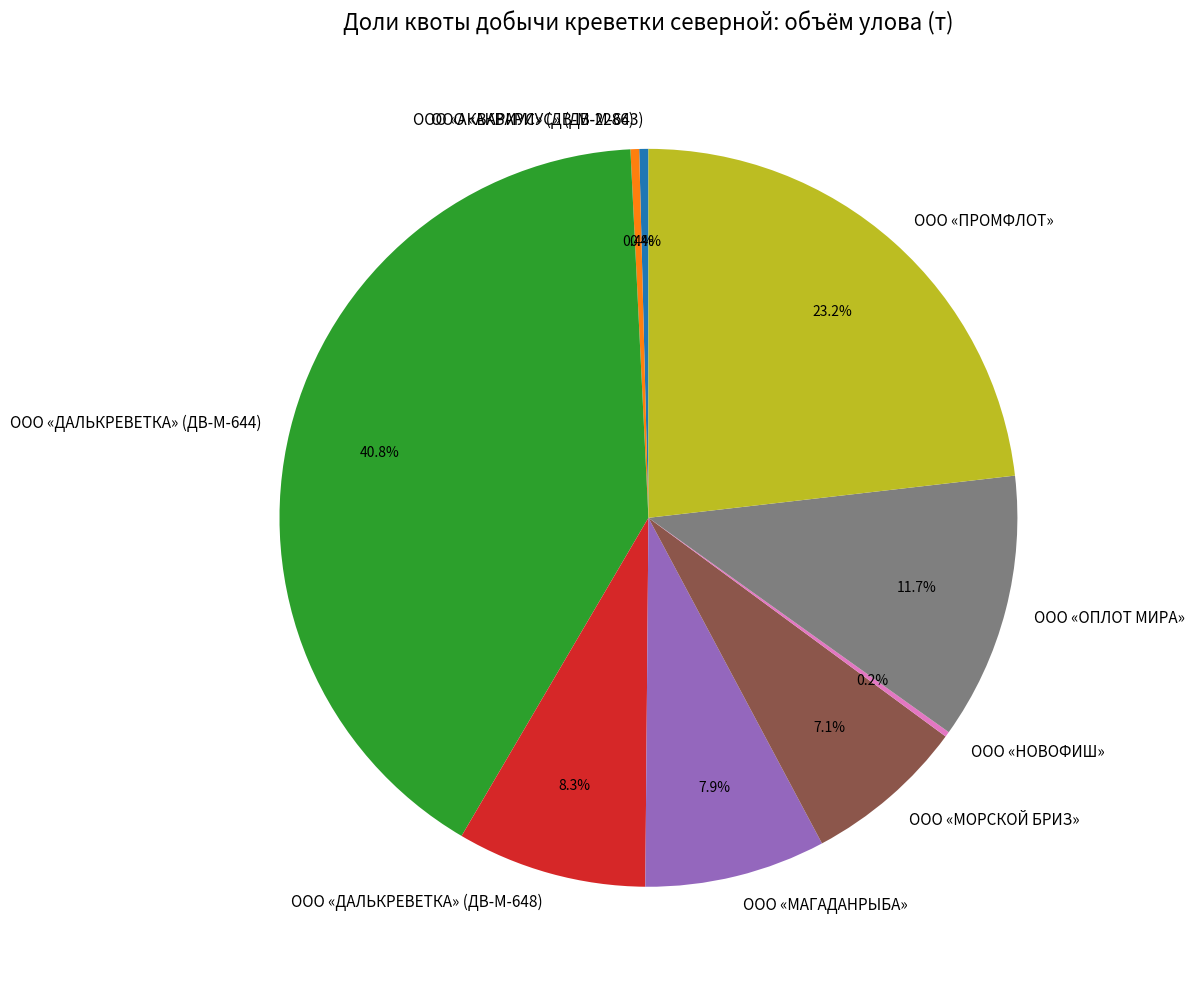

Between ООО «ПРОМФЛОТ» and ООО «ДАЛЬКРЕВЕТКА» (ДВ-М-648), which is larger?

ООО «ПРОМФЛОТ»